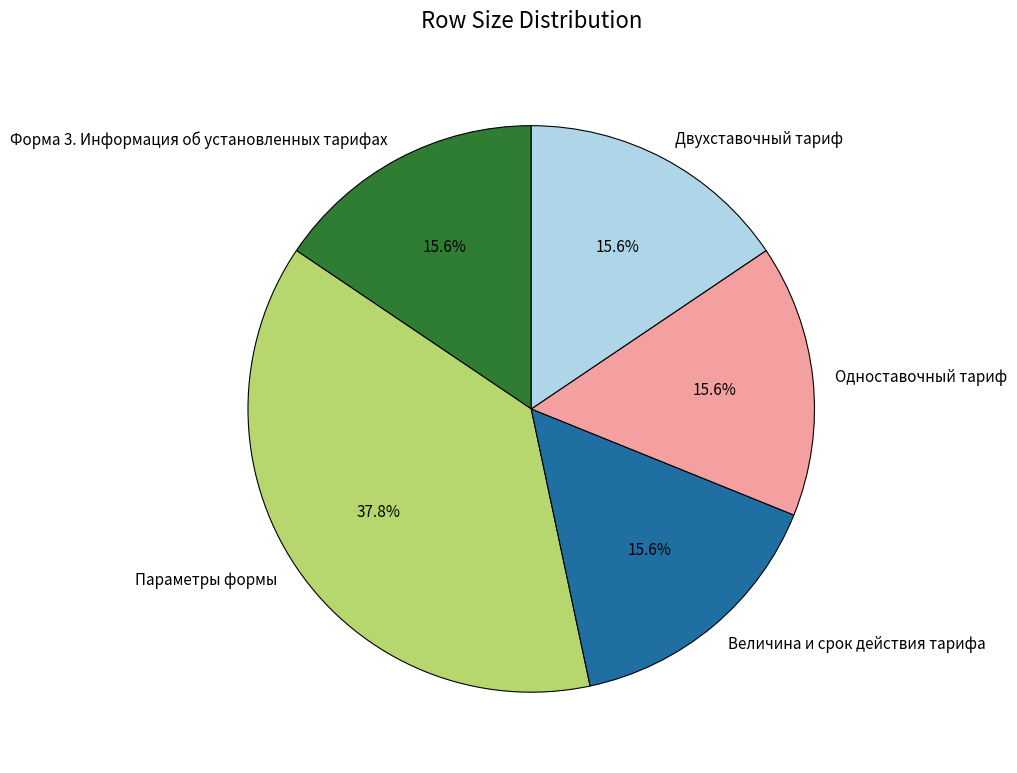

What percentage do Одноставочный тариф and Параметры формы together represent?

53.3%